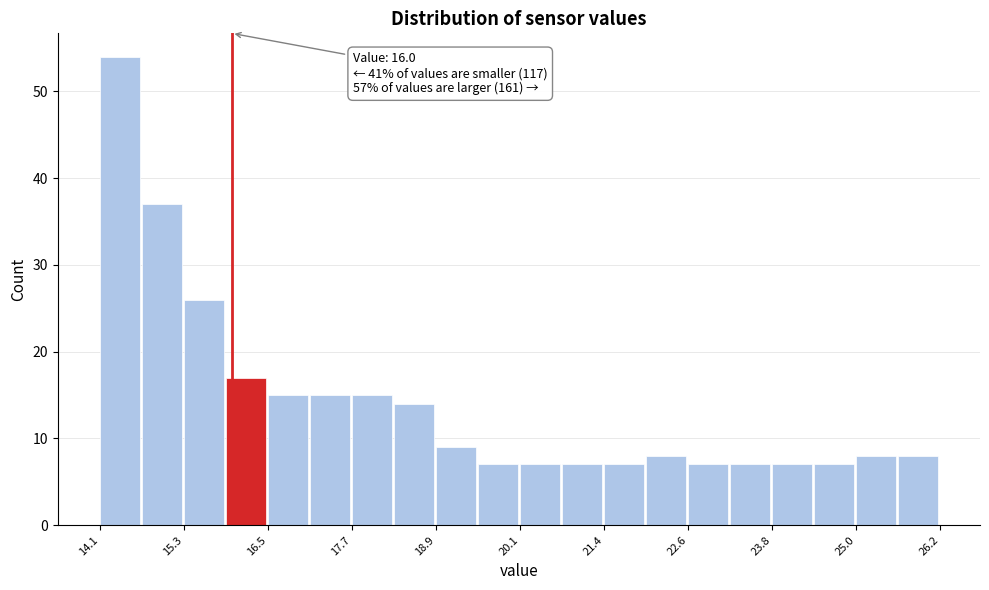

Around what value on the x-axis is the tallest bar? Give the approximate position of its centre, as read against the axis.

14.4